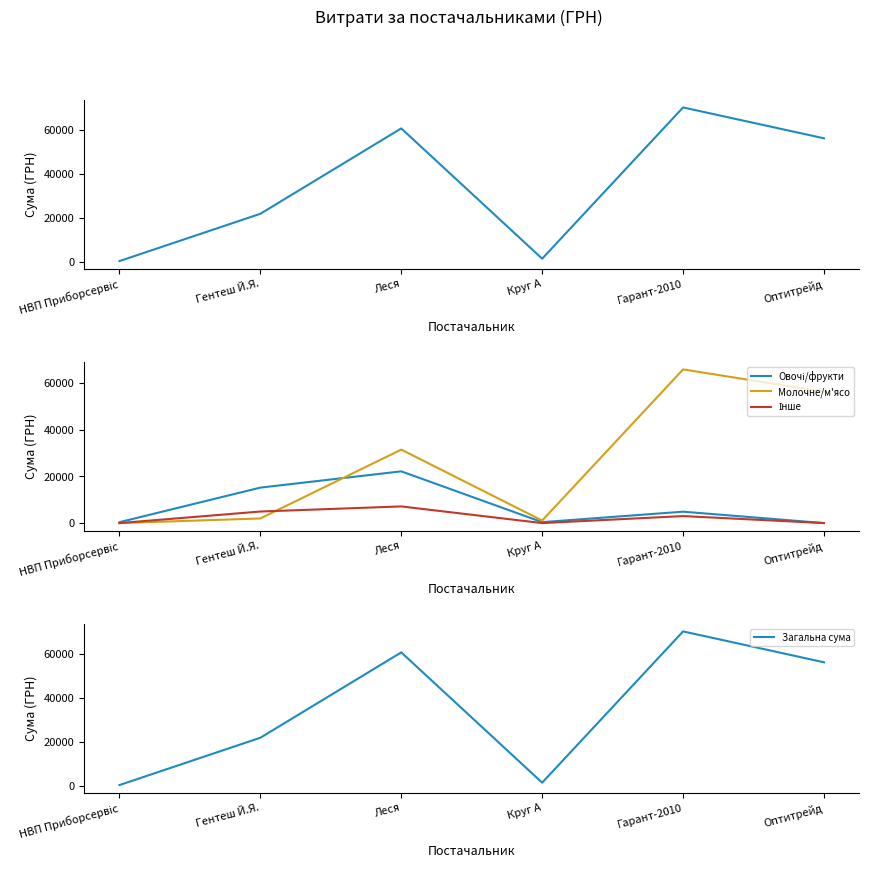

What position from the left is Леся?

3